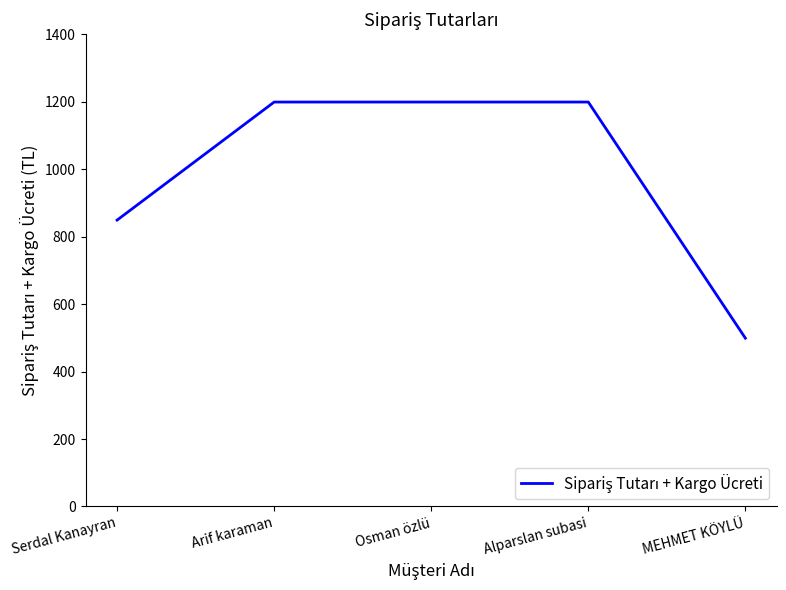

How many values are below 1199?

2